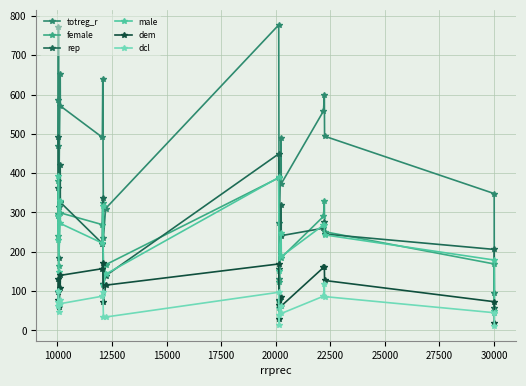

Count the number of data series in this chart.

6